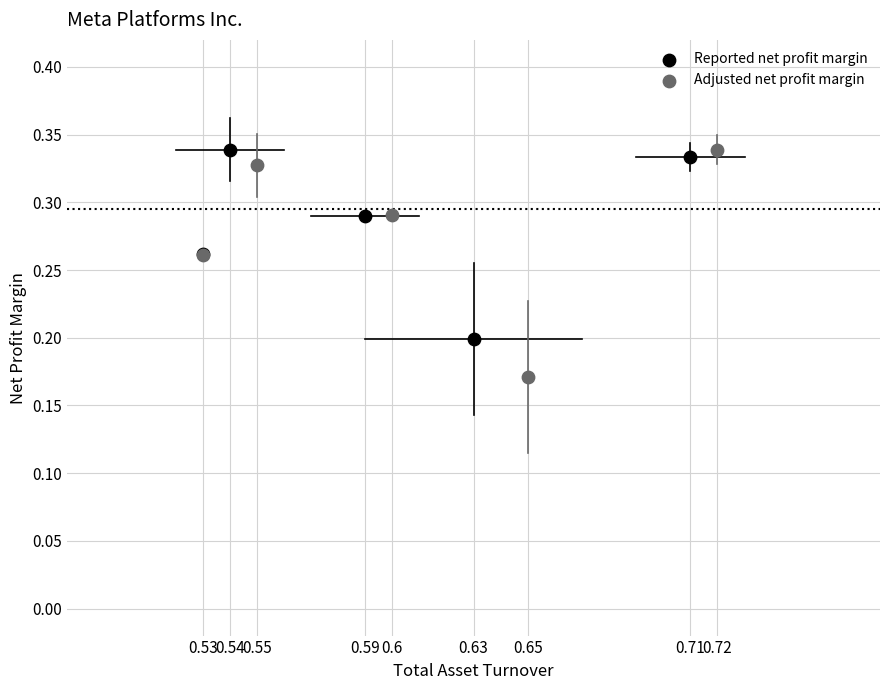

Which series contains the lowest Y value?

Adjusted net profit margin